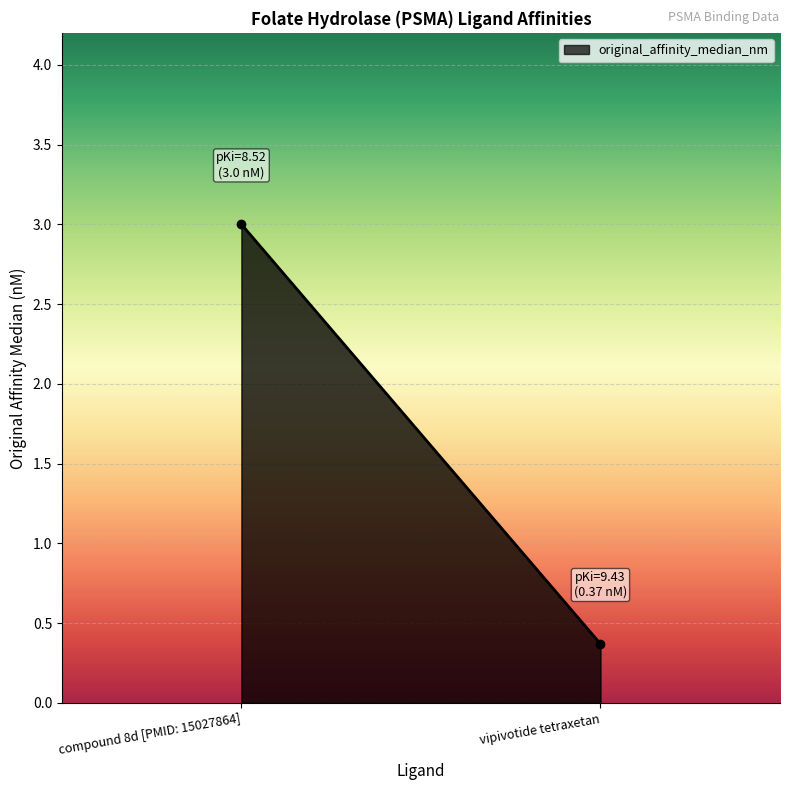

Is it true that the value at vipivotide tetraxetan is 0.6?

False